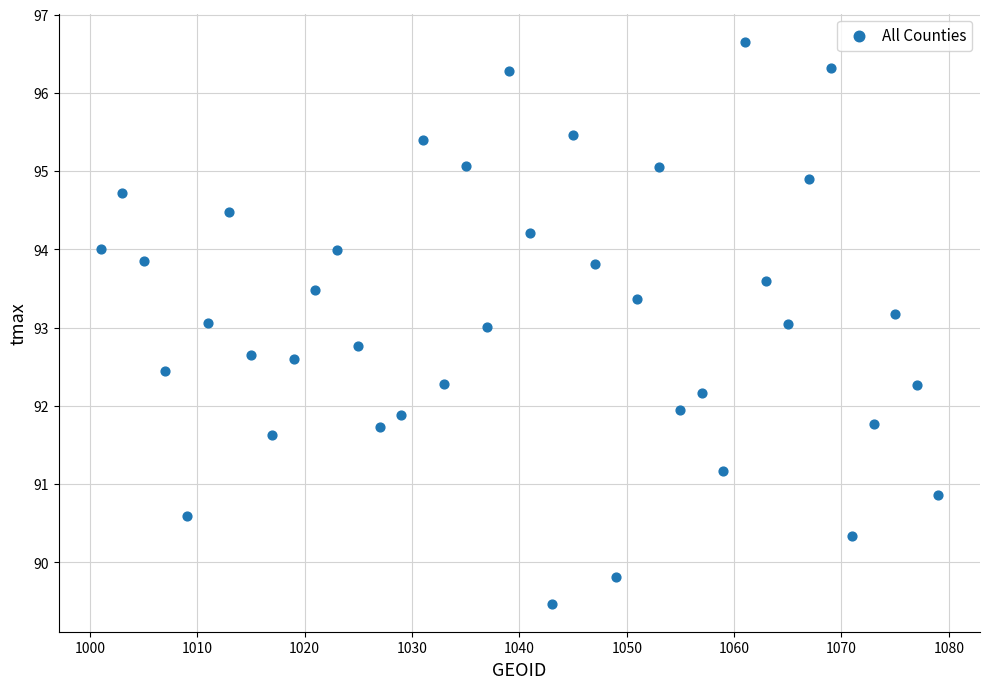

What is the range of X values (max minus min)?

78.0